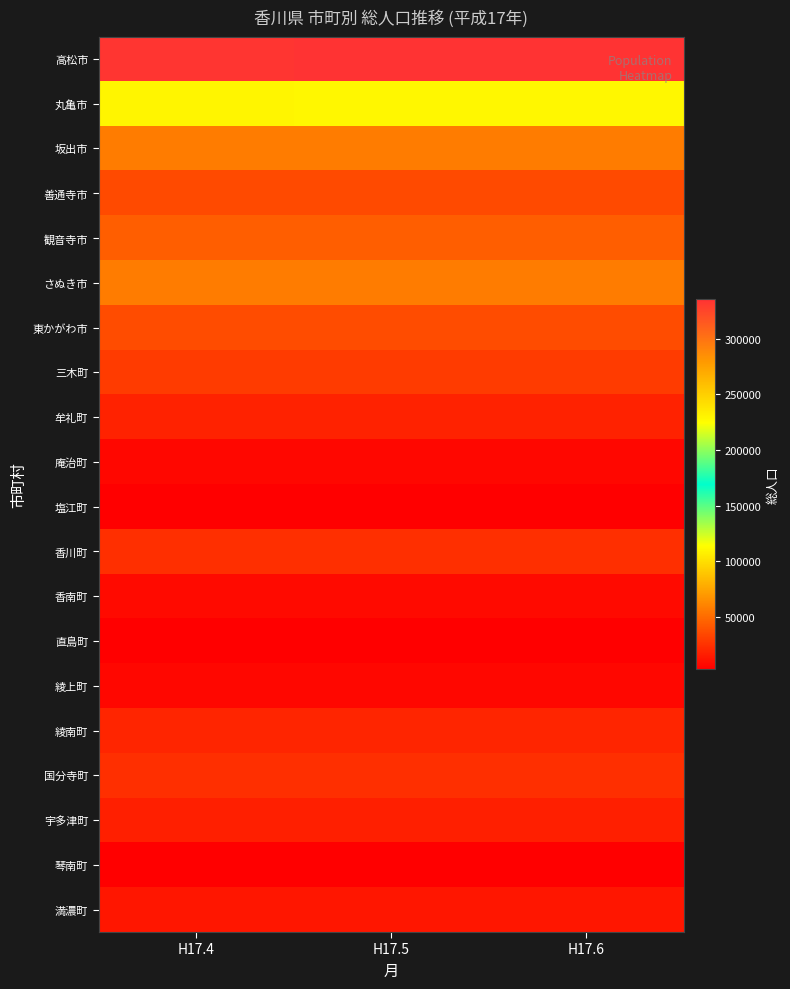

List the series in order of their peak value, highest first.

高松市, 丸亀市, 坂出市, さぬき市, 観音寺市, 東かがわ市, 善通寺市, 三木町, 香川町, 国分寺町, 綾南町, 牟礼町, 宇多津町, 満濃町, 香南町, 綾上町, 庵治町, 直島町, 塩江町, 琴南町